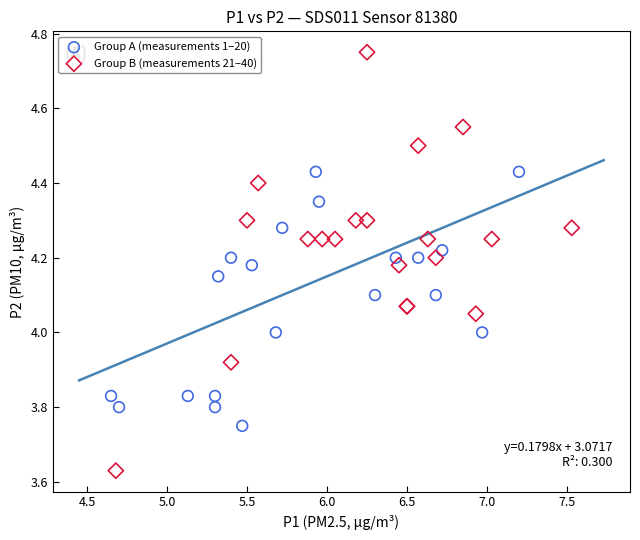

What are all the series names shown in the legend?

Group A (measurements 1–20), Group B (measurements 21–40)